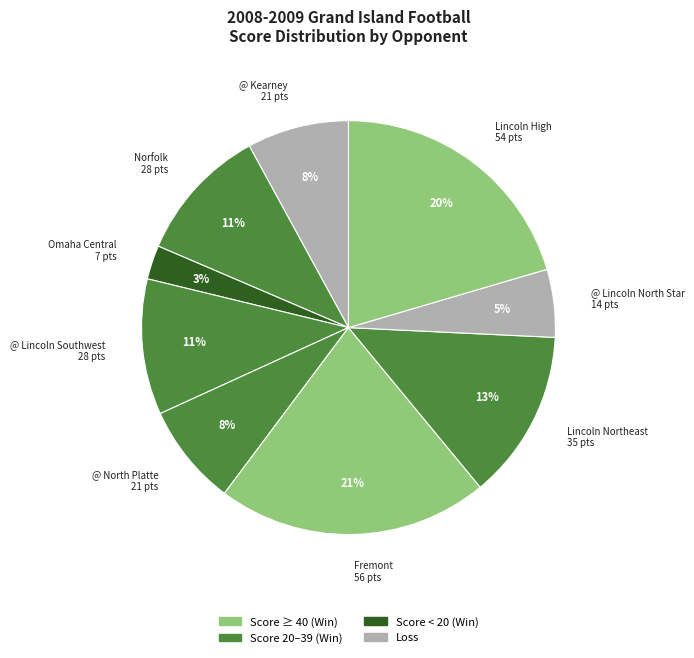

Which slice is the largest?

Fremont